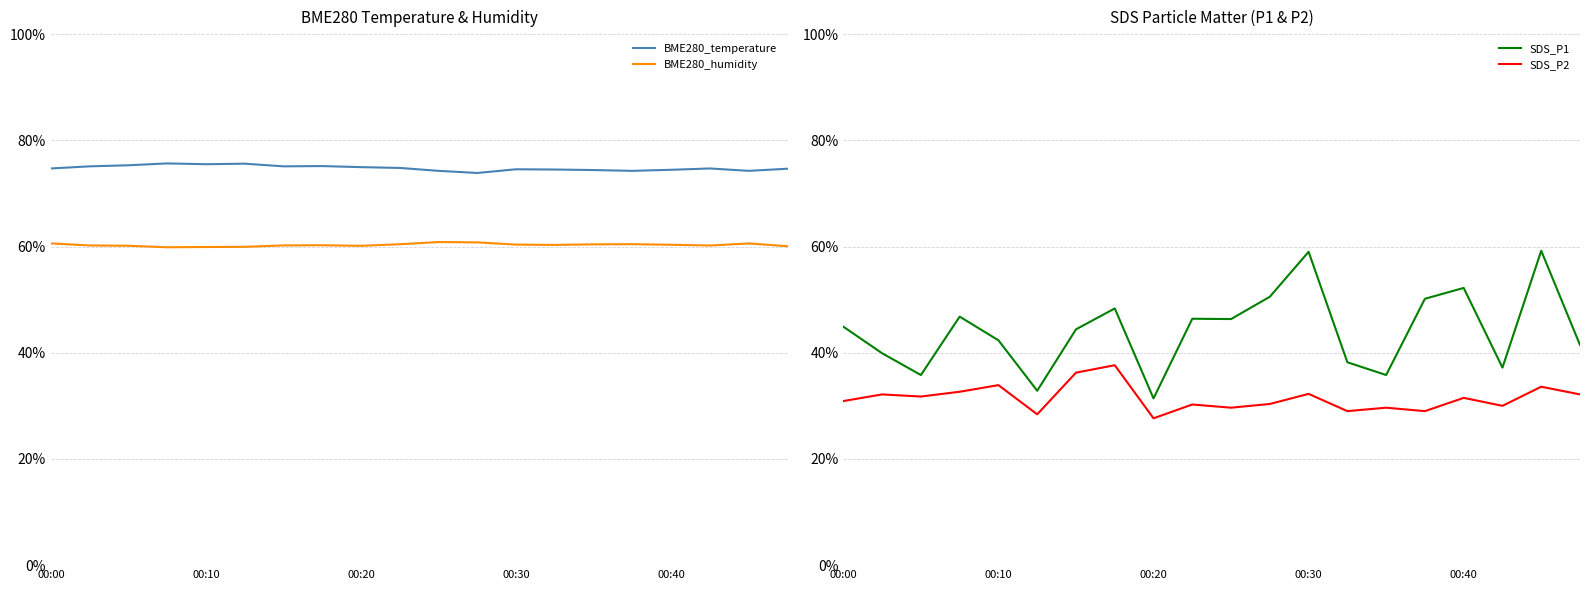

True or false: BME280_temperature and BME280_humidity intersect in this chart.

False